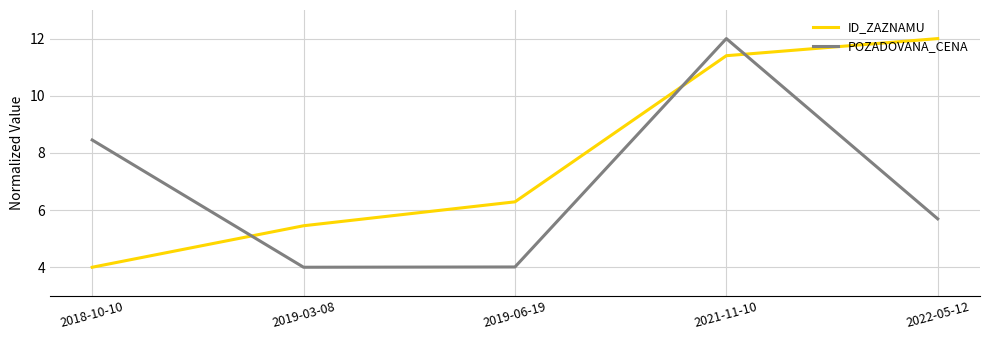

Is this an area chart (filled region under the line)?

No